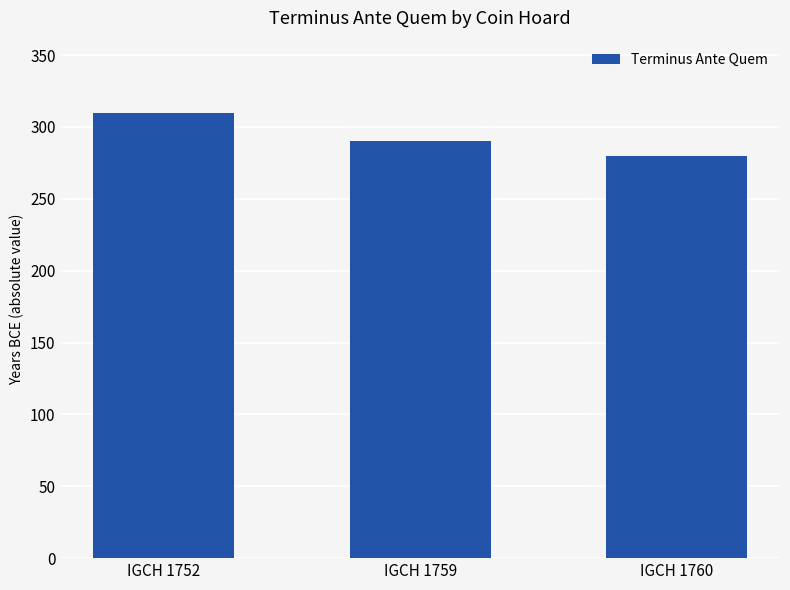

Are the bars horizontal?

No